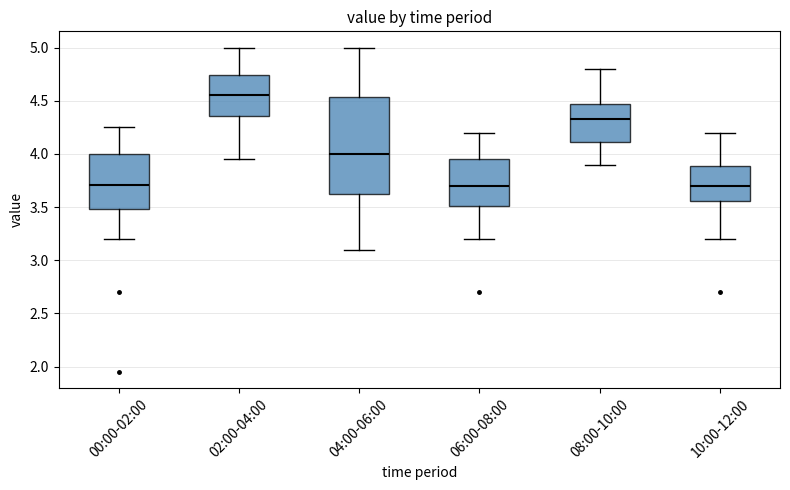

Reading left to right, read every box against the y-axis: the position of its median line, the range the box covers, and the ends of its whiskers. The values are not printed on the chart, so give them approximately, as read against the axis.

00:00-02:00: median 3.70, box 3.50 to 4.00, whiskers 3.20 to 4.25
02:00-04:00: median 4.55, box 4.35 to 4.75, whiskers 3.95 to 5.00
04:00-06:00: median 4.00, box 3.65 to 4.55, whiskers 3.10 to 5.00
06:00-08:00: median 3.70, box 3.50 to 3.95, whiskers 3.20 to 4.20
08:00-10:00: median 4.35, box 4.10 to 4.45, whiskers 3.90 to 4.80
10:00-12:00: median 3.70, box 3.55 to 3.90, whiskers 3.20 to 4.20